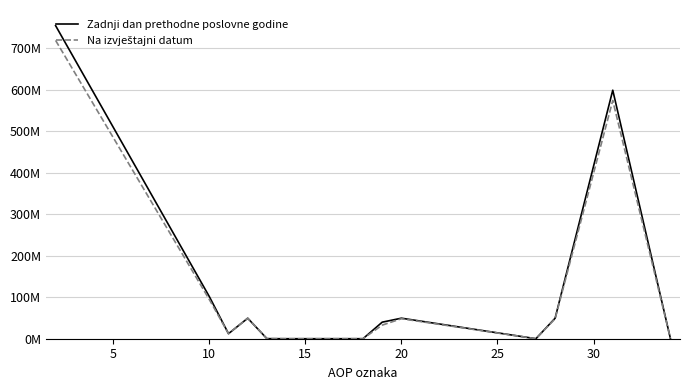

Does the chart display data point markers on the line(s)?

No